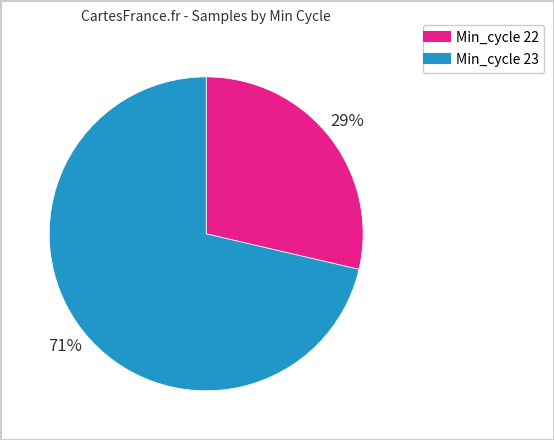

How many slices are in this pie chart?

2